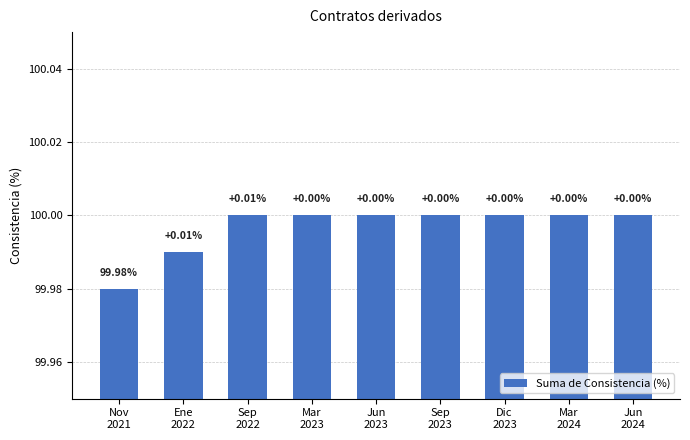

Count the values in the range 100 to 101.

7